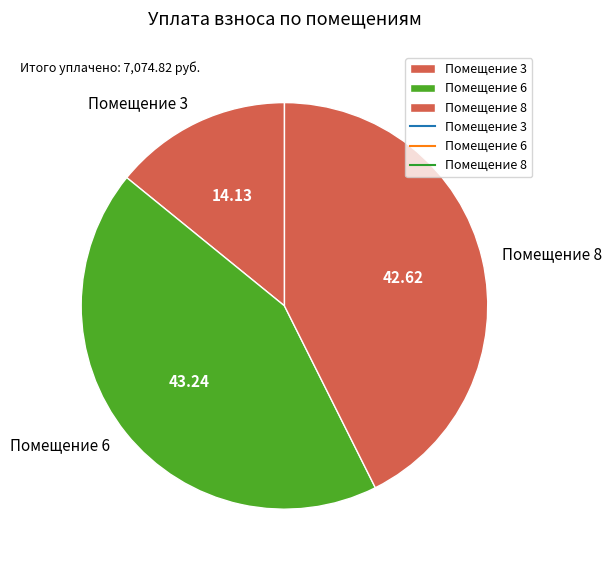

Rank the categories by value from highest to lowest.

Помещение 6, Помещение 8, Помещение 3